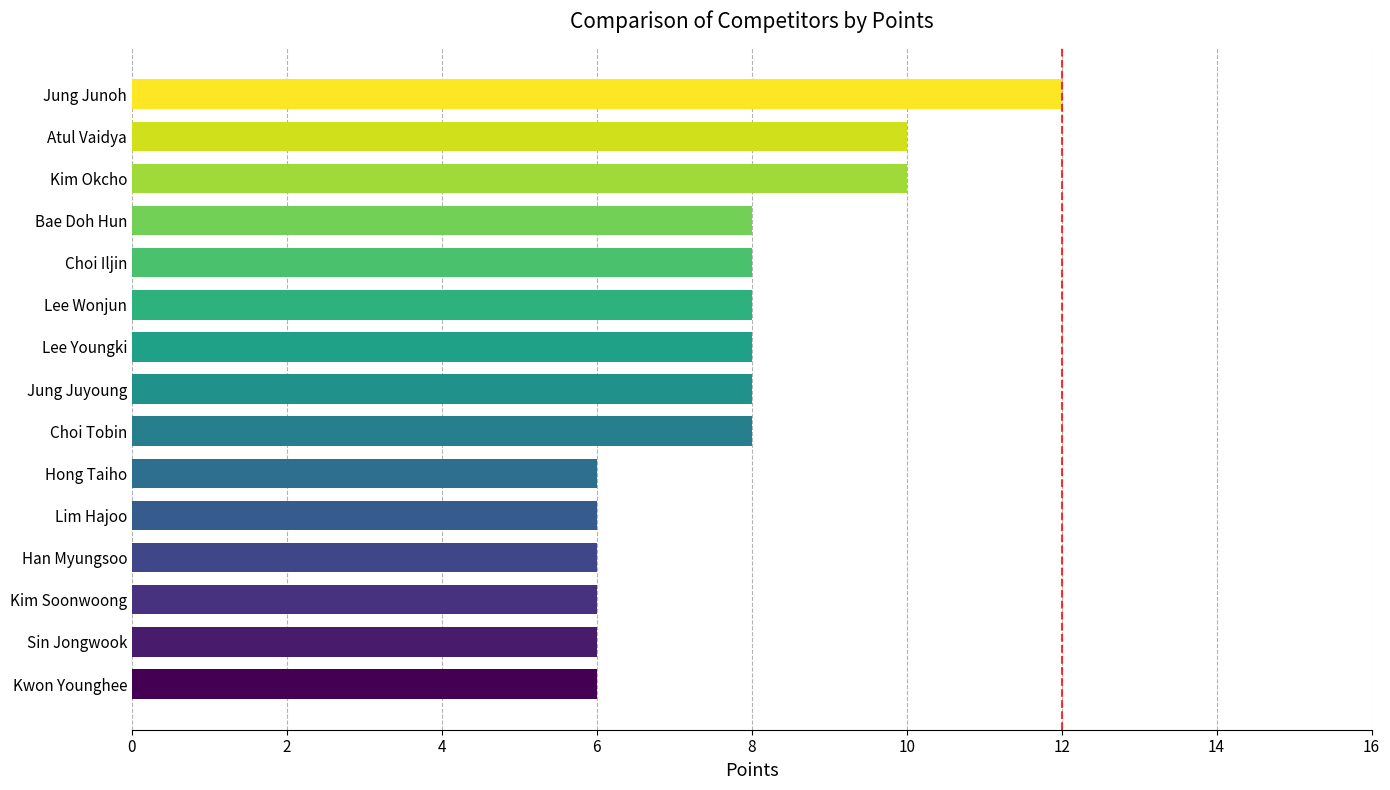

What is the ratio of the value at Jung Juyoung to the value at Lee Youngki?

1.0